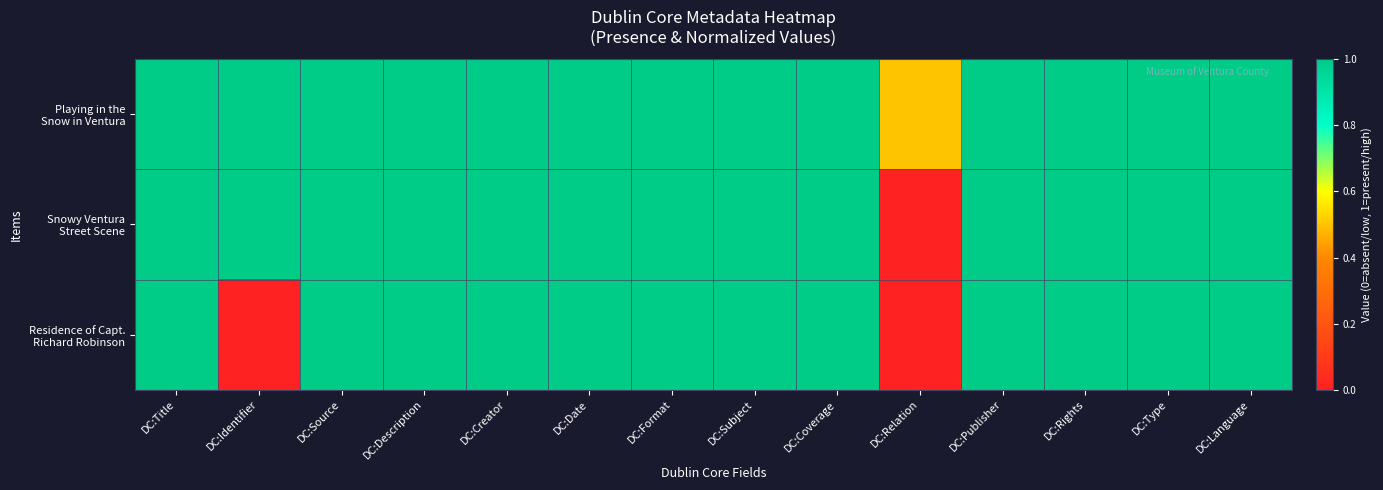

Between DC:Coverage and DC:Language, which is larger?

DC:Coverage